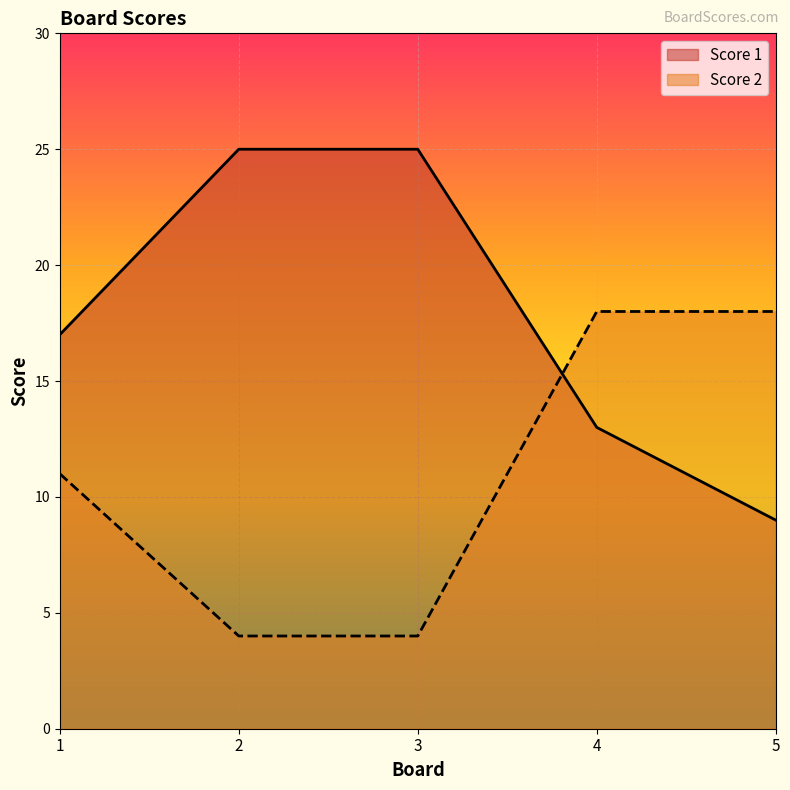

Does the chart display data point markers on the line(s)?

No